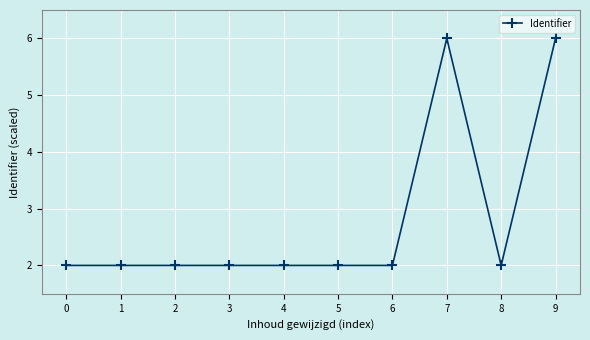

The chart shows a value of 2.0 at 8. True or false?

True